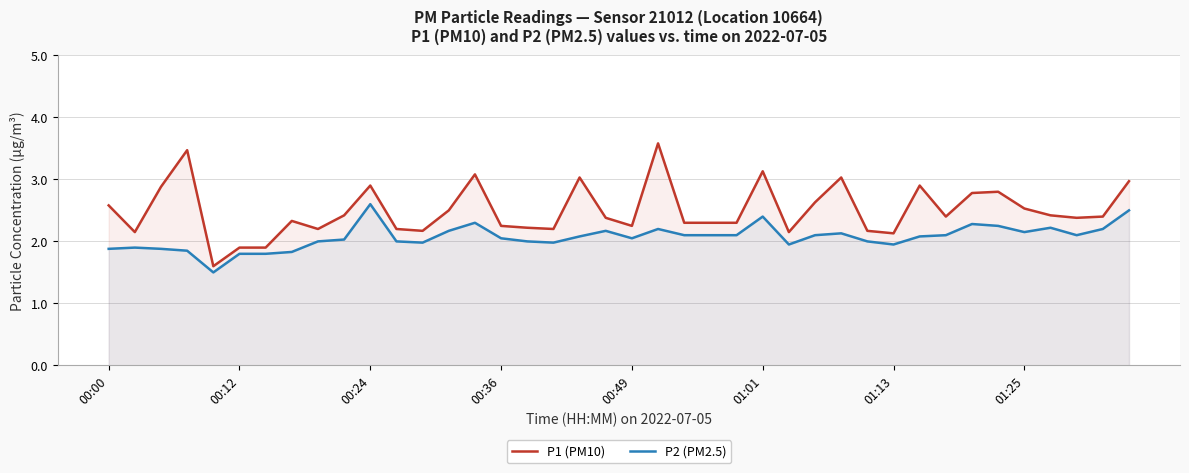

At which category is the sum across all series the highest?

21